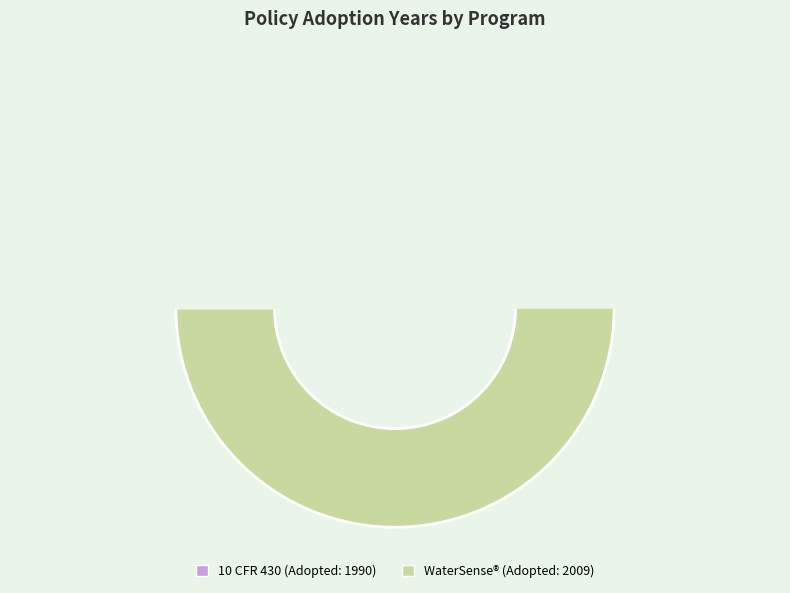

Count the number of slices in the pie.

2